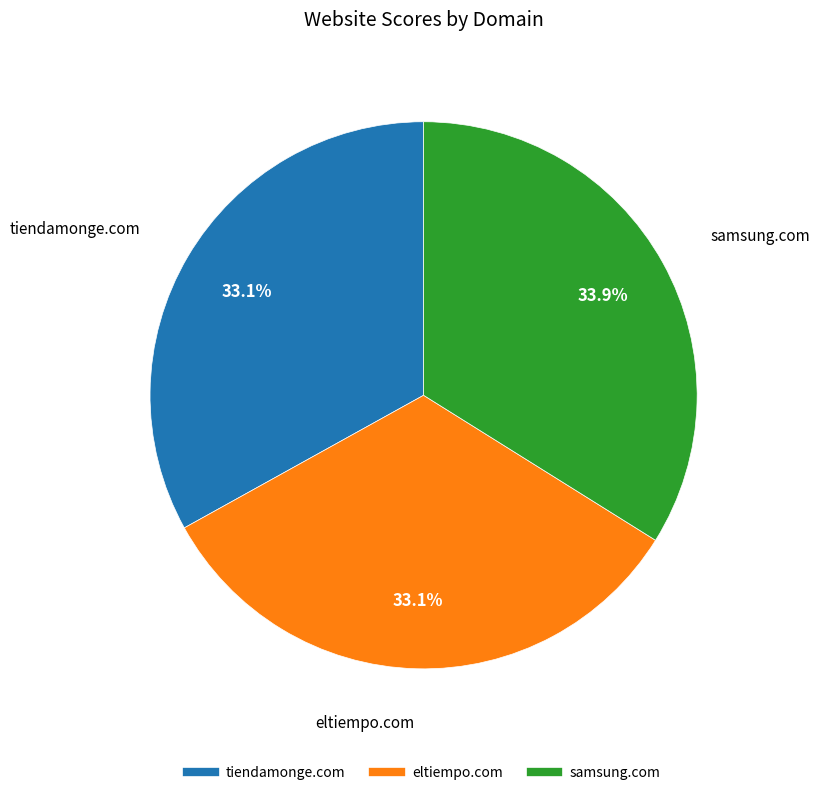

Count the number of slices in the pie.

3